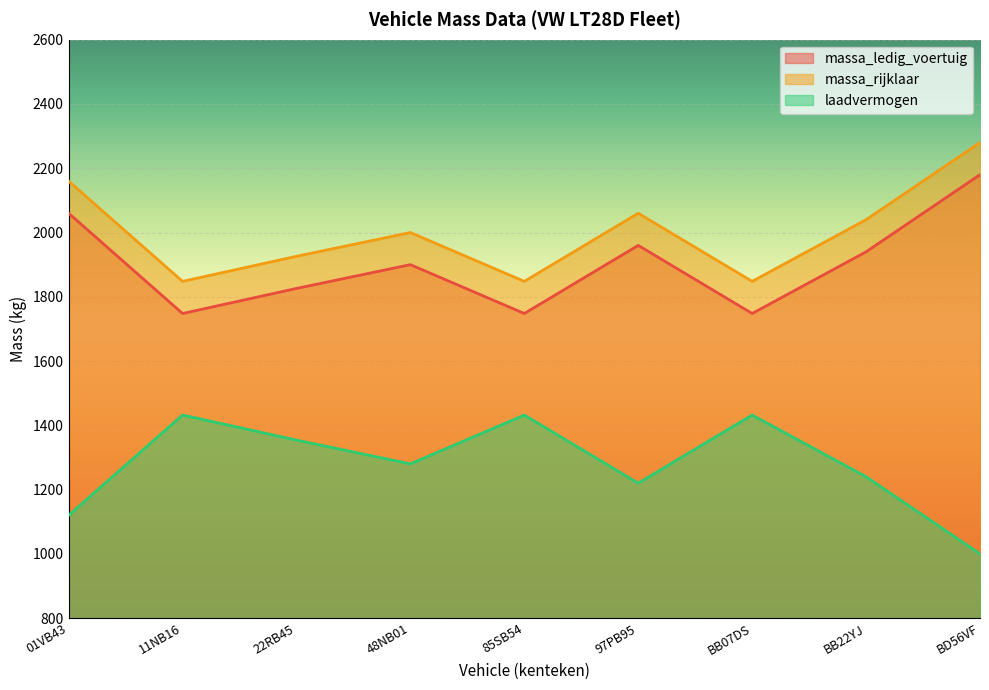

True or false: massa_rijklaar and massa_ledig_voertuig cross at least once.

False